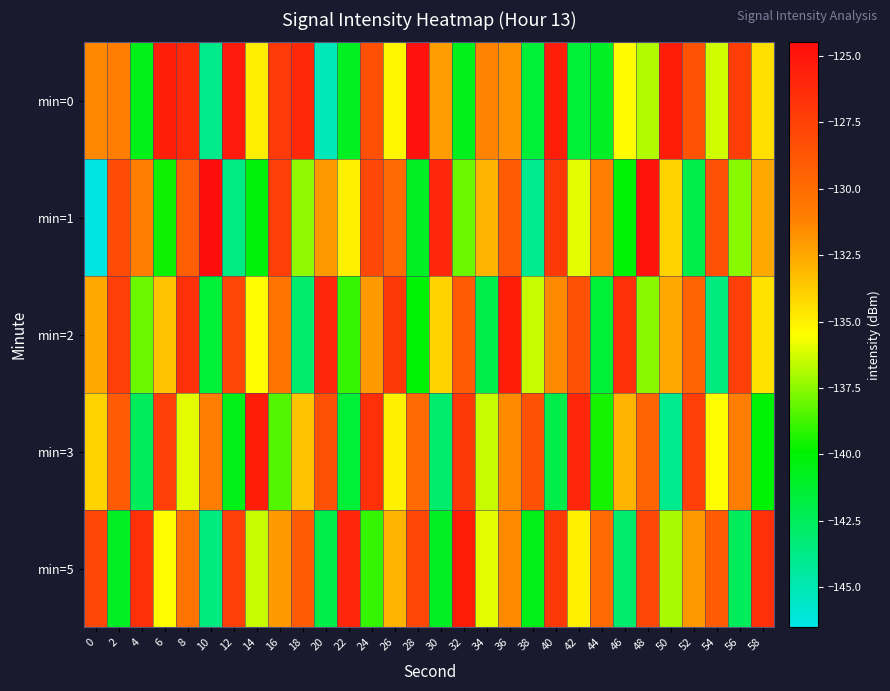

Reading left to right, extract all data points from this chart.

min=0: 0=-131.4	2=-130.9	4=-140.6	6=-125.6	8=-126.2	10=-143.9	12=-125.3	14=-134.9	16=-127.1	18=-126.2	20=-145.2	22=-140.9	24=-128.4	26=-135.2	28=-124.9	30=-132.1	32=-140.7	34=-131.3	36=-131.9	38=-141.5	40=-125.6	42=-141.5	44=-140.9	46=-135.3	48=-136.8	50=-125.5	52=-128.6	54=-136.3	56=-127.3	58=-134.4
min=1: 0=-146.4	2=-128.2	4=-131.0	6=-139.7	8=-129.3	10=-124.5	12=-143.6	14=-140.2	16=-127.5	18=-137.5	20=-132.0	22=-135.0	24=-128.0	26=-130.0	28=-141.0	30=-126.0	32=-138.0	34=-133.0	36=-129.0	38=-144.0	40=-127.0	42=-136.0	44=-131.0	46=-140.0	48=-125.0	50=-134.0	52=-142.0	54=-128.5	56=-137.5	58=-132.5
min=2: 0=-132.5	2=-127.5	4=-138.0	6=-133.5	8=-126.5	10=-141.5	12=-128.0	14=-135.5	16=-130.5	18=-143.0	20=-126.0	22=-139.0	24=-132.0	26=-127.0	28=-140.0	30=-134.0	32=-129.0	34=-142.0	36=-125.5	38=-136.5	40=-131.5	42=-128.5	44=-141.5	46=-126.5	48=-137.5	50=-132.5	52=-129.5	54=-143.5	56=-127.5	58=-134.5
min=3: 0=-134.0	2=-129.0	4=-142.5	6=-127.5	8=-136.0	10=-131.0	12=-140.5	14=-125.5	16=-138.5	18=-133.5	20=-128.5	22=-141.5	24=-126.5	26=-135.0	28=-130.0	30=-143.0	32=-127.0	34=-136.5	36=-131.5	38=-128.5	40=-142.0	42=-126.0	44=-139.5	46=-133.0	48=-129.5	50=-144.0	52=-127.5	54=-135.5	56=-131.0	58=-140.0
min=5: 0=-128.0	2=-141.0	4=-126.5	6=-135.5	8=-130.5	10=-143.5	12=-127.5	14=-136.5	16=-132.0	18=-129.0	20=-142.0	22=-126.0	24=-139.0	26=-133.0	28=-128.0	30=-141.0	32=-125.5	34=-136.0	36=-131.5	38=-140.5	40=-127.0	42=-135.0	44=-130.0	46=-143.0	48=-128.0	50=-137.0	52=-132.0	54=-129.0	56=-142.5	58=-126.5